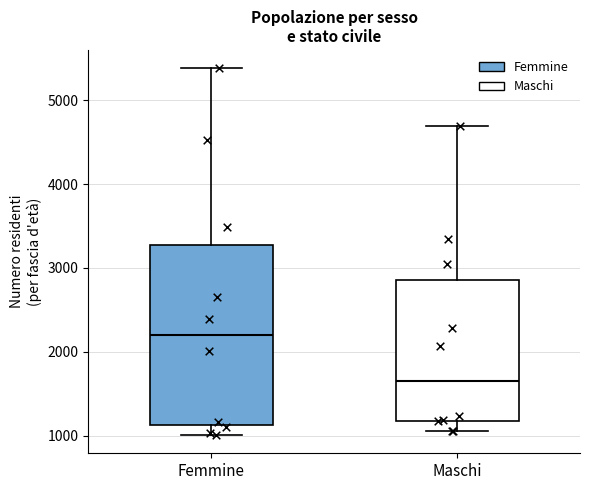

Reading left to right, read every box against the y-axis: the position of its median line, the range the box covers, and the ends of its whiskers. The values are not printed on the chart, so give them approximately, as read against the axis.

Femmine: median 2200, box 1100 to 3300, whiskers 1000 to 5400
Maschi: median 1700, box 1200 to 2900, whiskers 1100 to 4700